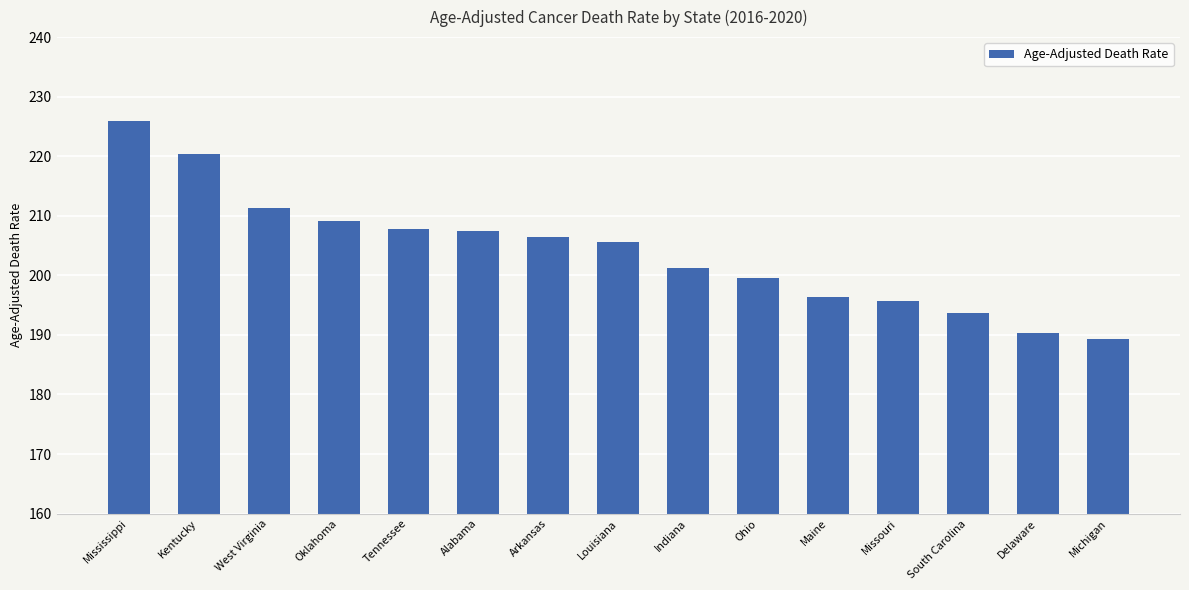

True or false: the data shows 199.6 at Ohio.

True